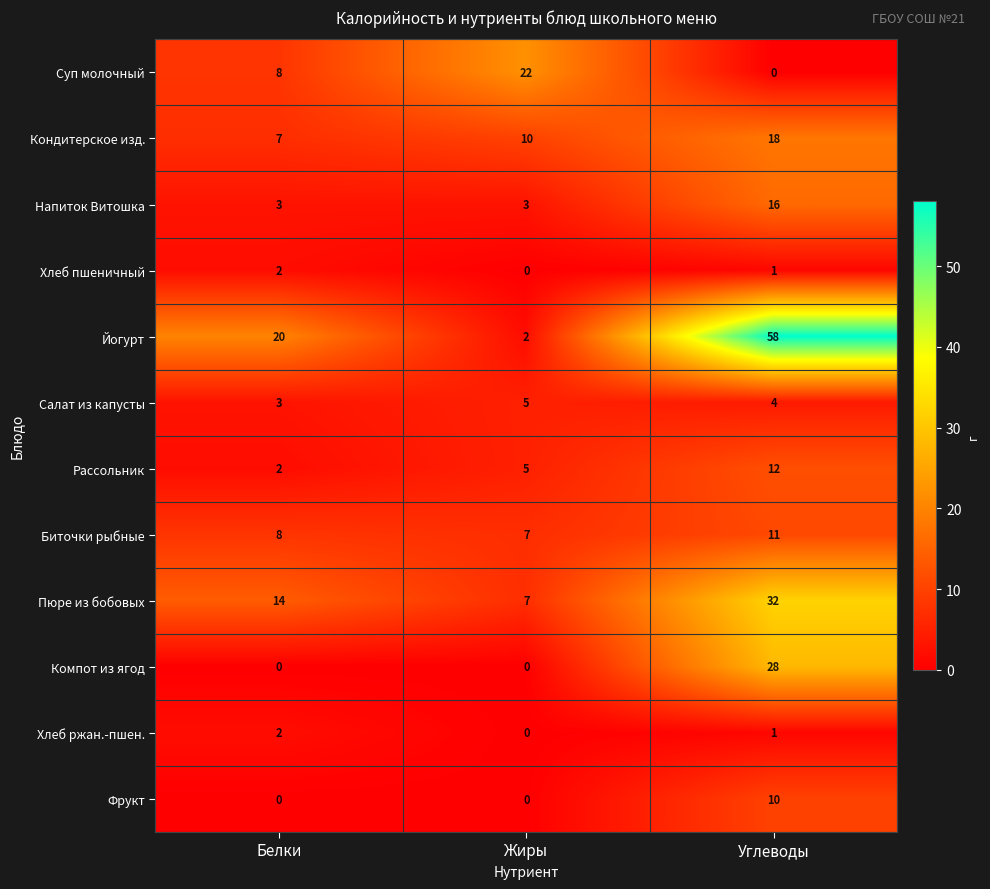

At which label is Кондитерское изд. closest to 12?

Жиры